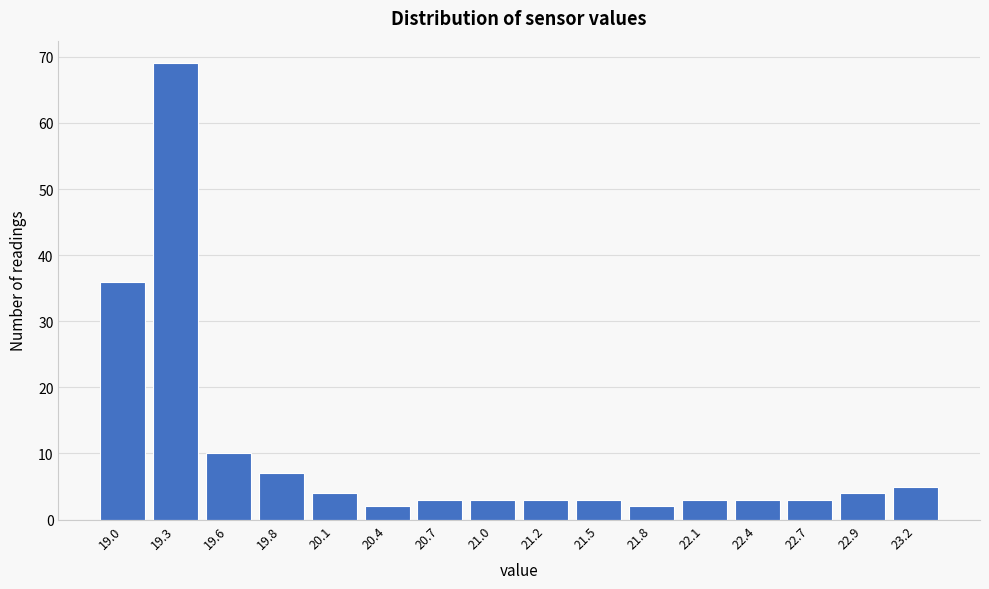

Reading left to right, extract all data points from this chart.

36	69	10	7	4	2	3	3	3	3	2	3	3	3	4	5